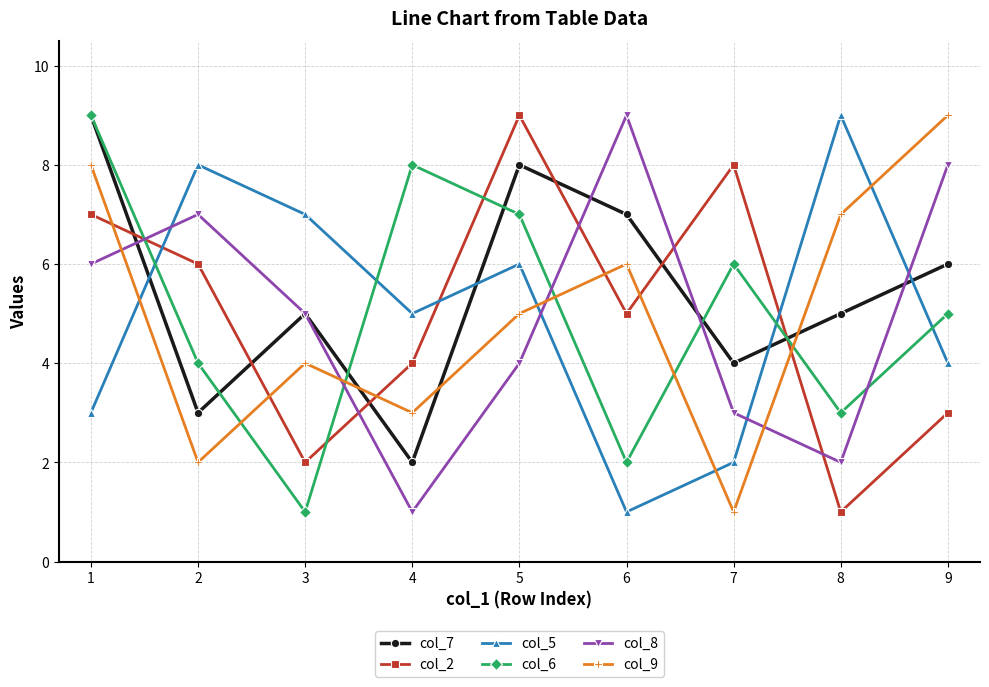

How many col_8 values are between 3 and 7?

5